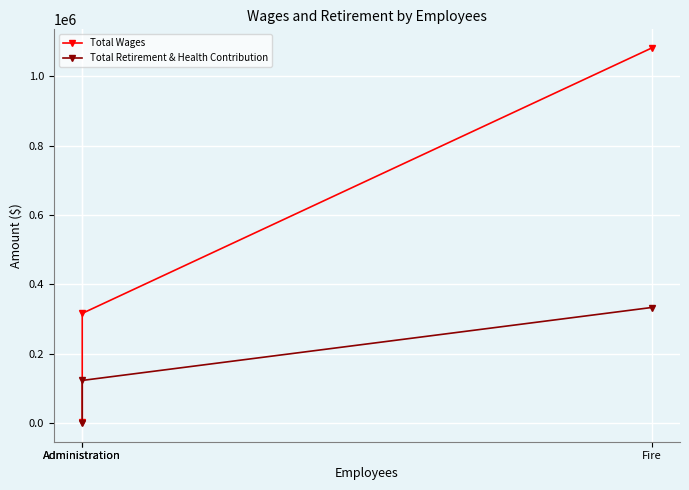

Reading left to right, extract all data points from this chart.

Total Wages: Administration=3000	Administration=316084	Fire=1081070
Total Retirement & Health Contribution: Administration=0	Administration=122713	Fire=332961